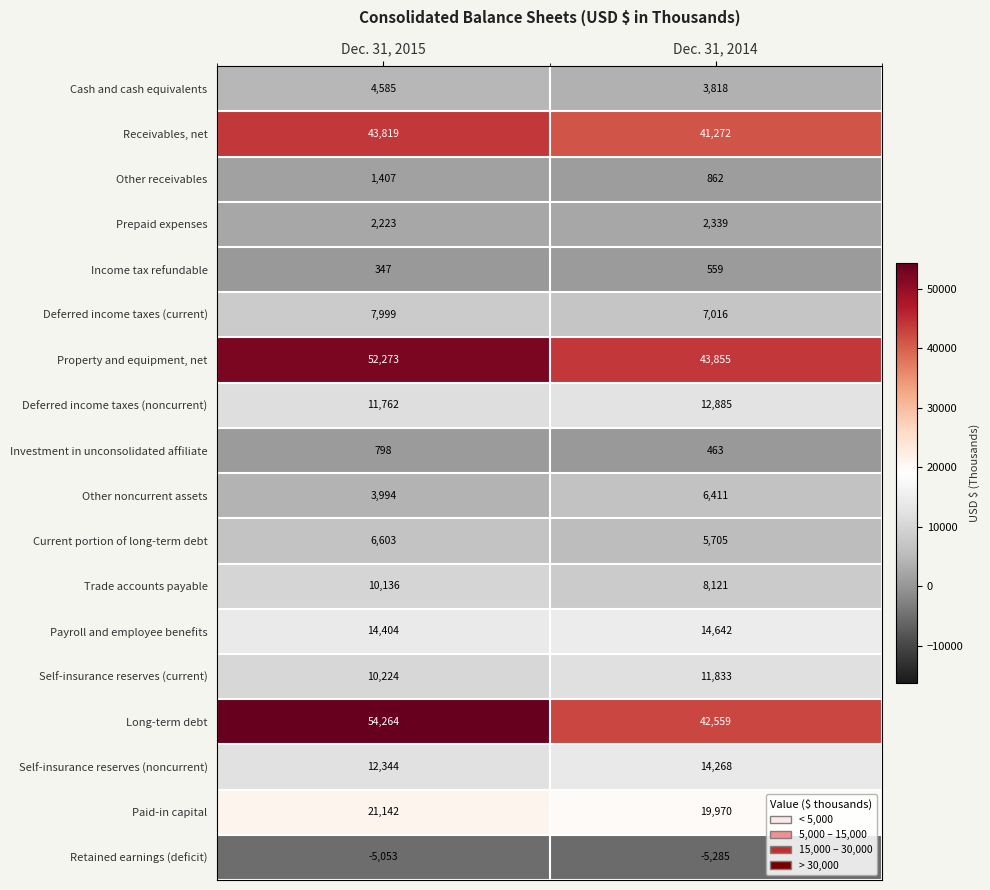

What is the average value of the Retained earnings (deficit) series?

-5169